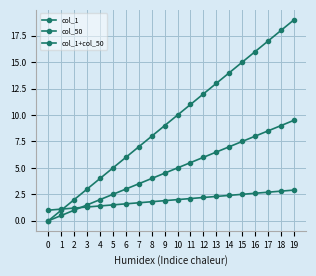

Count the number of data series in this chart.

3